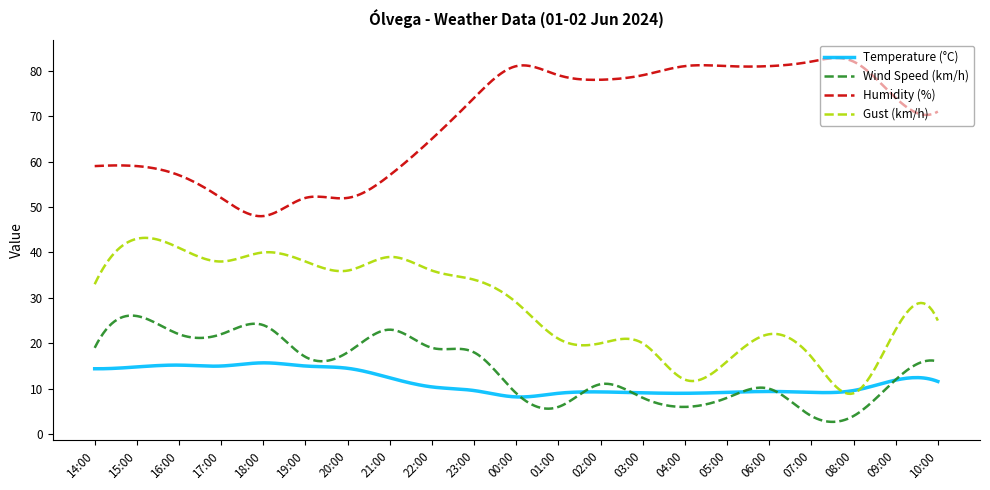

Which series has the largest total across all categories?

Humidity (%)